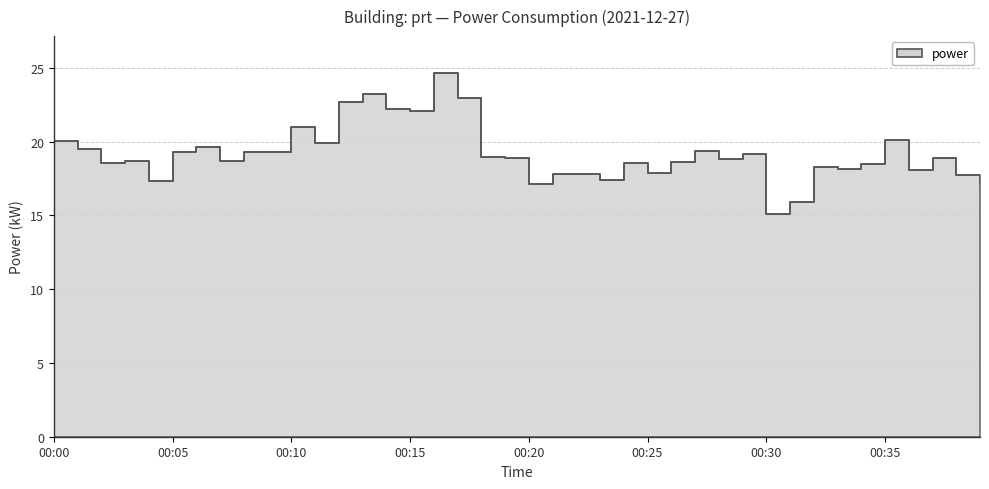

Between 00:35 and 00:25, which is larger?

00:35